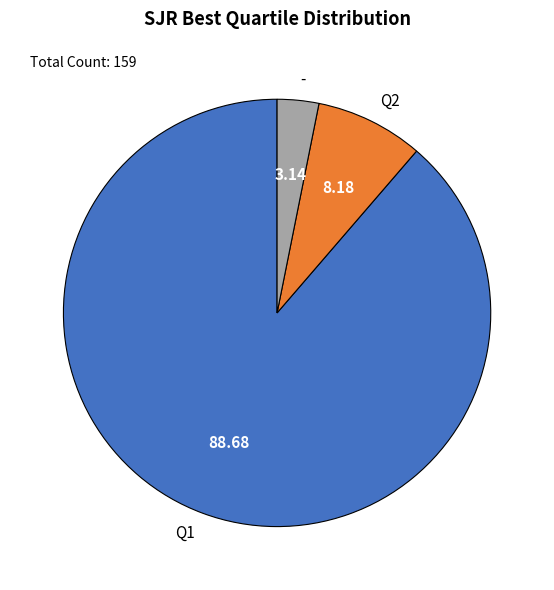

How many slices are in this pie chart?

3